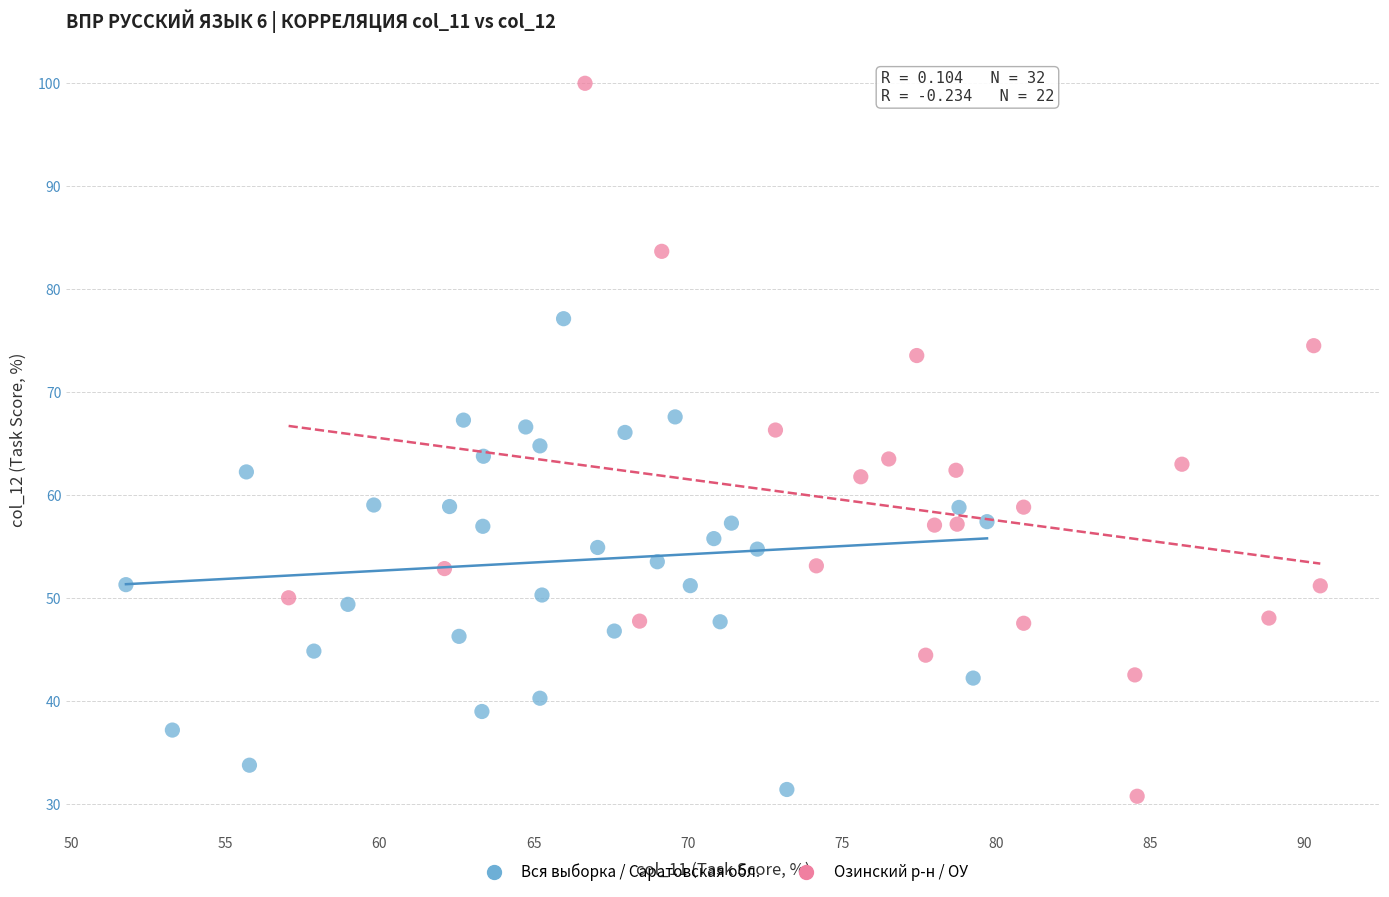

Which series has the widest spread of Y values?

Озинский р-н / ОУ